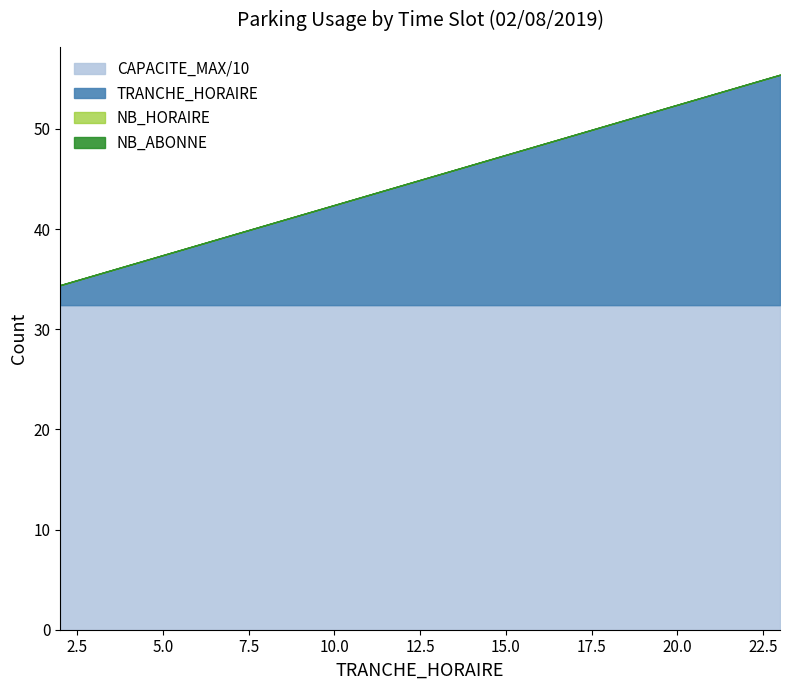

Does the chart have visible grid lines?

No